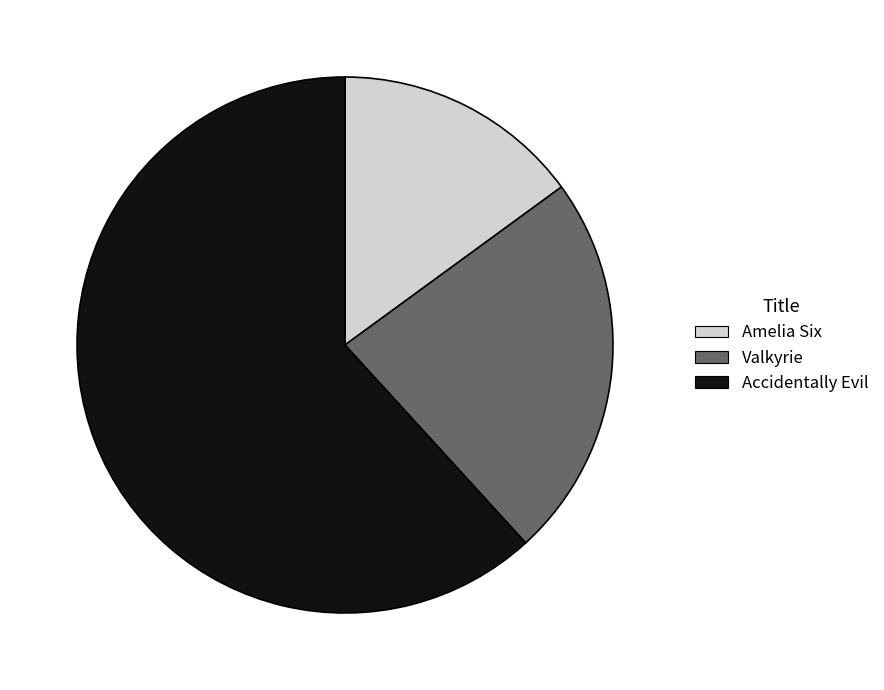

Is there a majority slice in this chart?

Yes